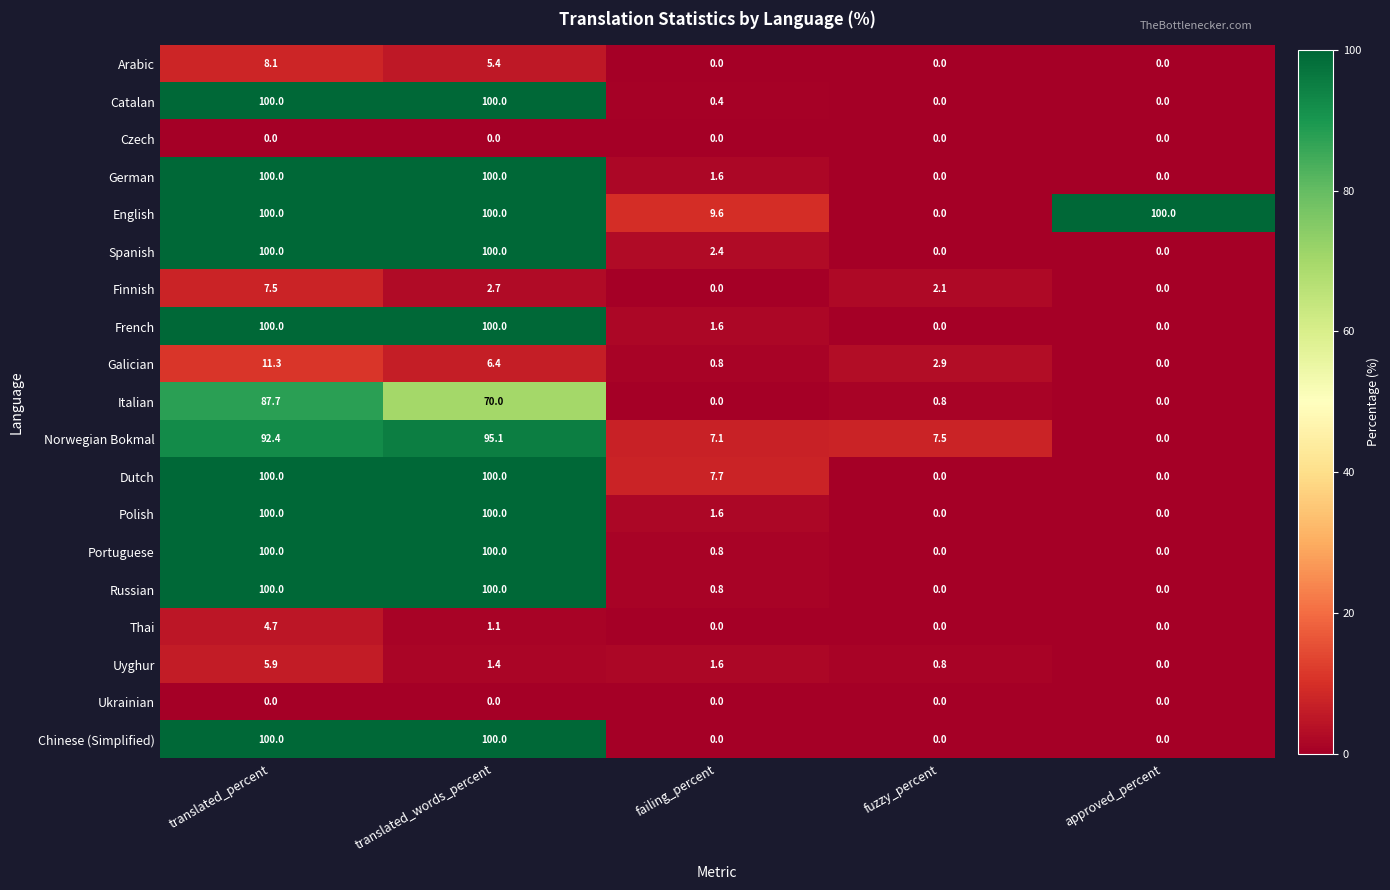

How many values in the German series exceed 1?

3